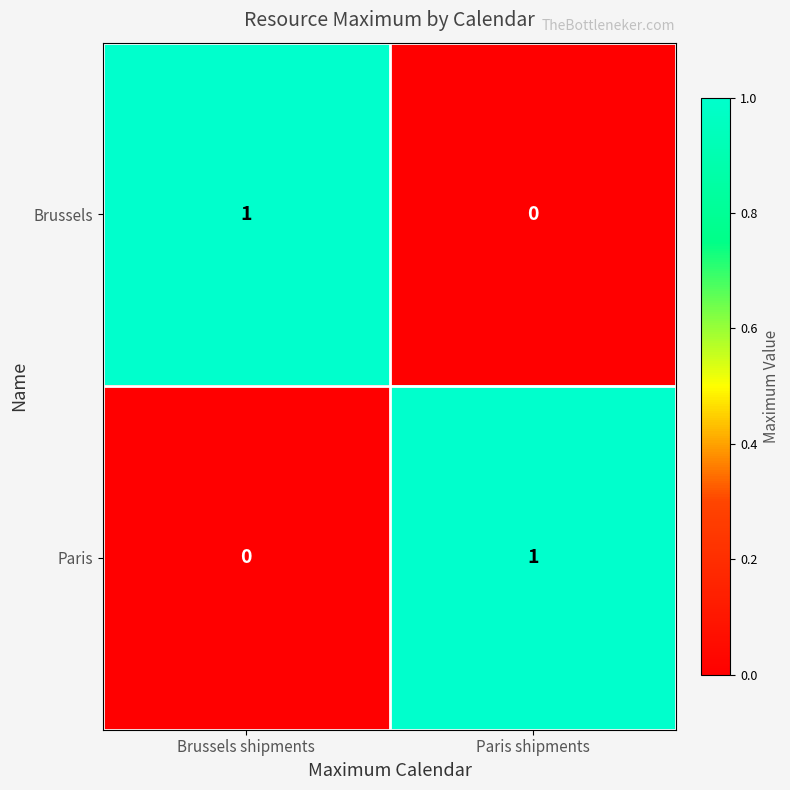

The Paris series shows 1 at Paris shipments. True or false?

True